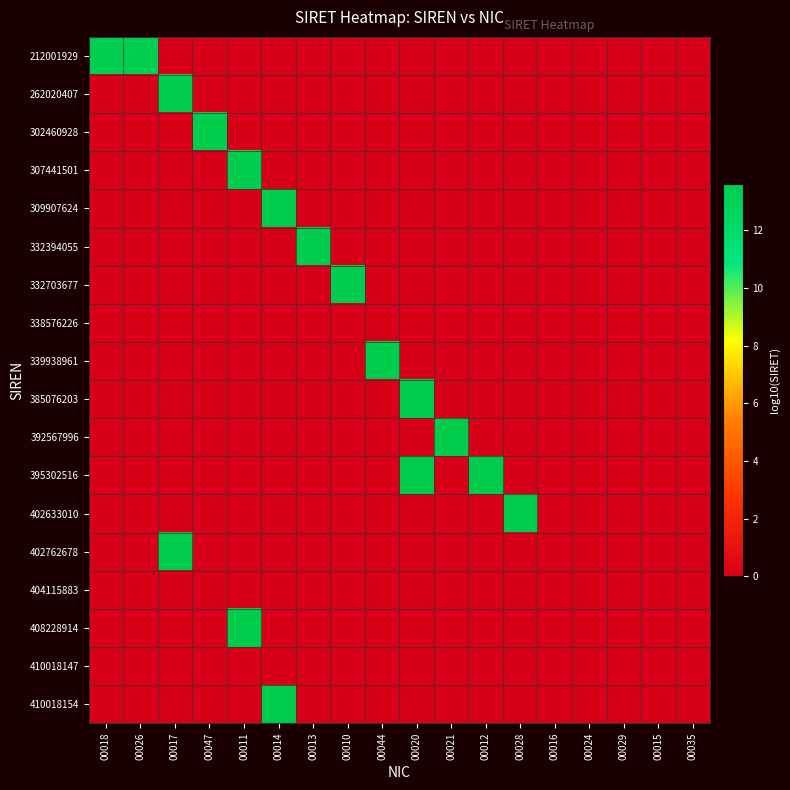

At which category does the chart reach its peak across all series?

00014